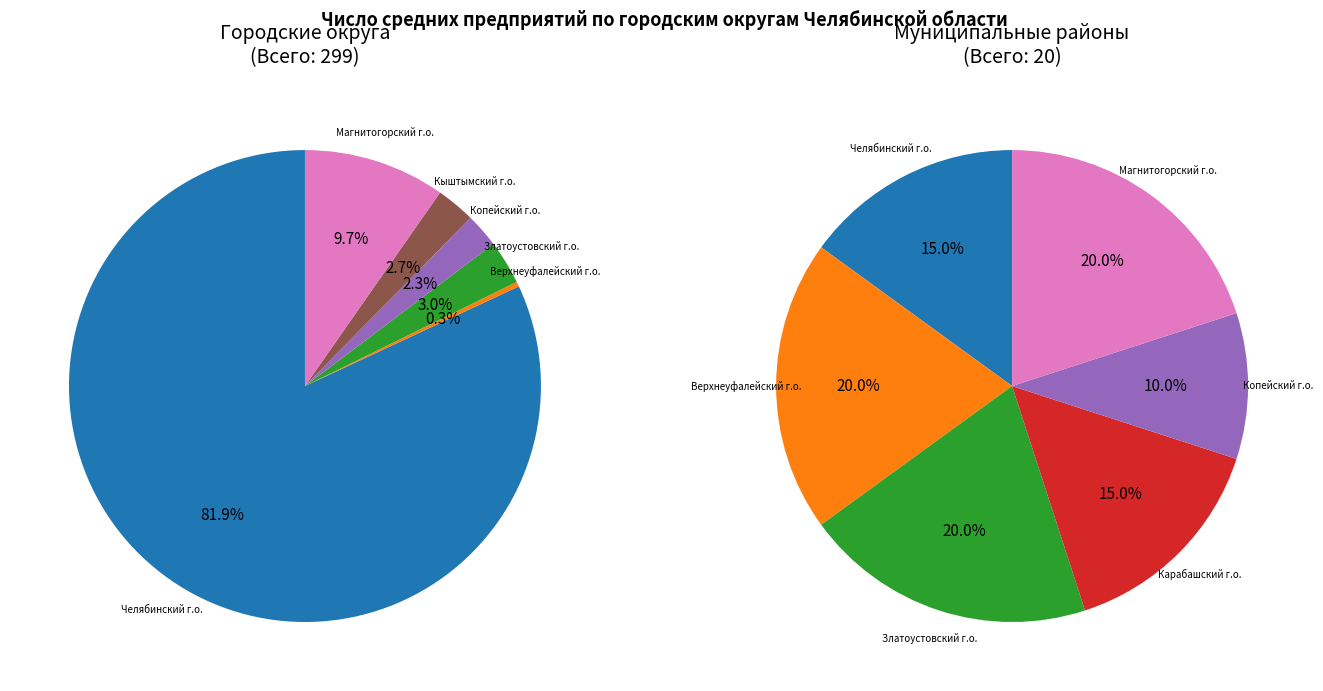

Do Карабашский городской округ and Кыштымский городской округ together represent more than half of the pie?

No